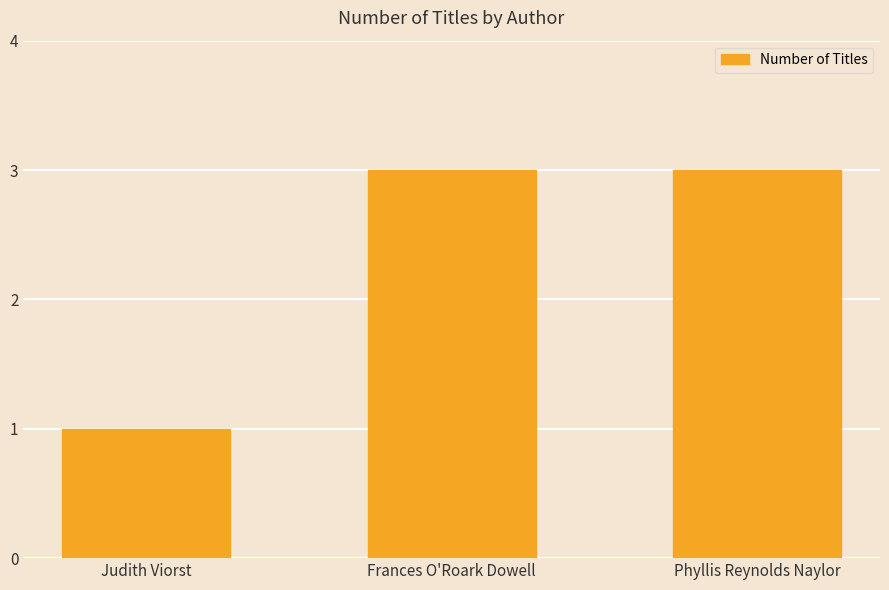

True or false: the data shows 5 at Phyllis Reynolds Naylor.

False